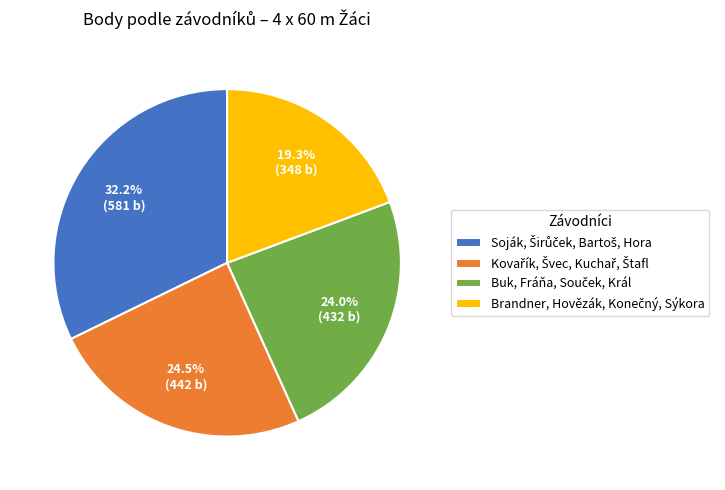

Does any single category account for the majority?

No